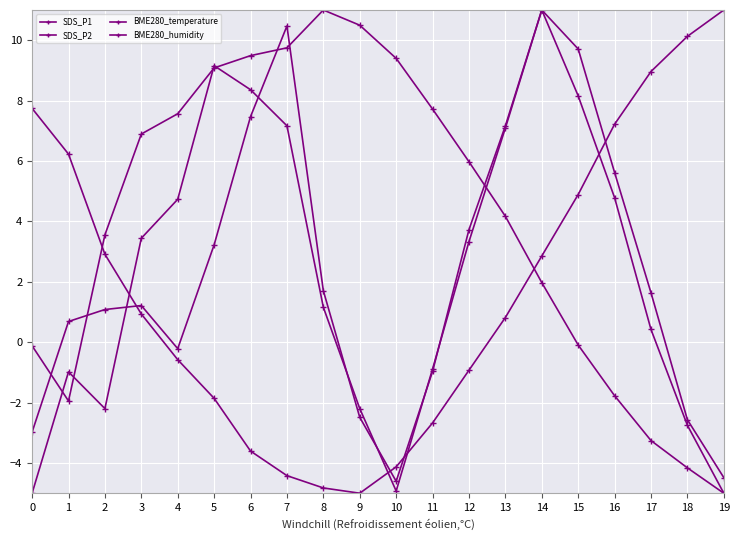

What is the value of the SDS_P1 point at the 7th from the left?

8.4